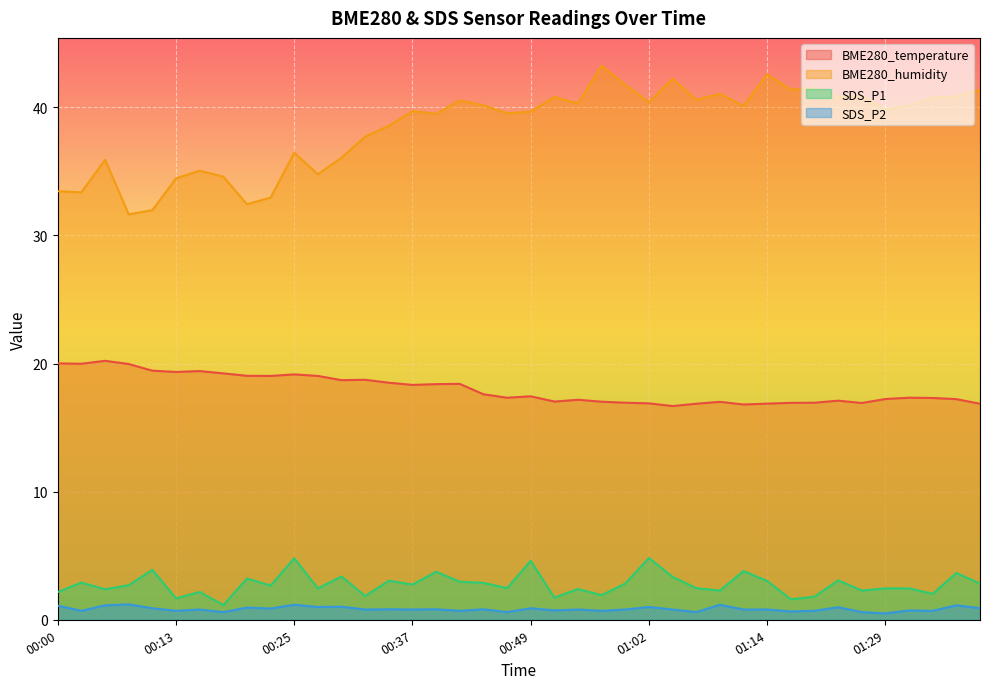

What are all the series names shown in the legend?

BME280_temperature, BME280_humidity, SDS_P1, SDS_P2